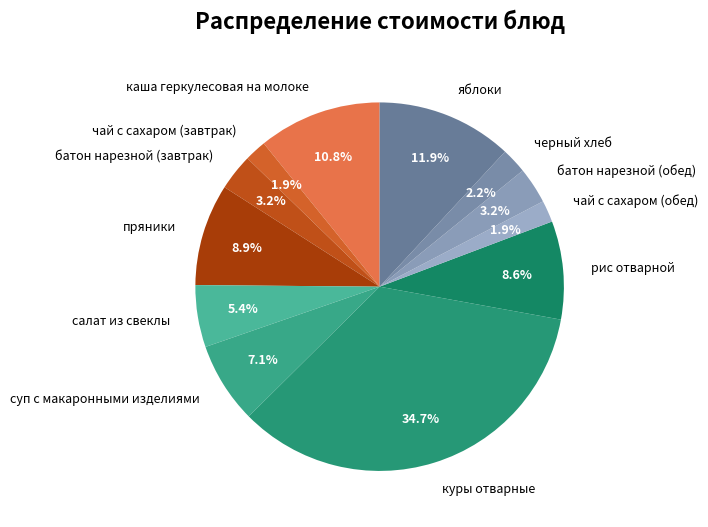

The чай с сахаром (обед) slice represents 16% of the pie. True or false?

False